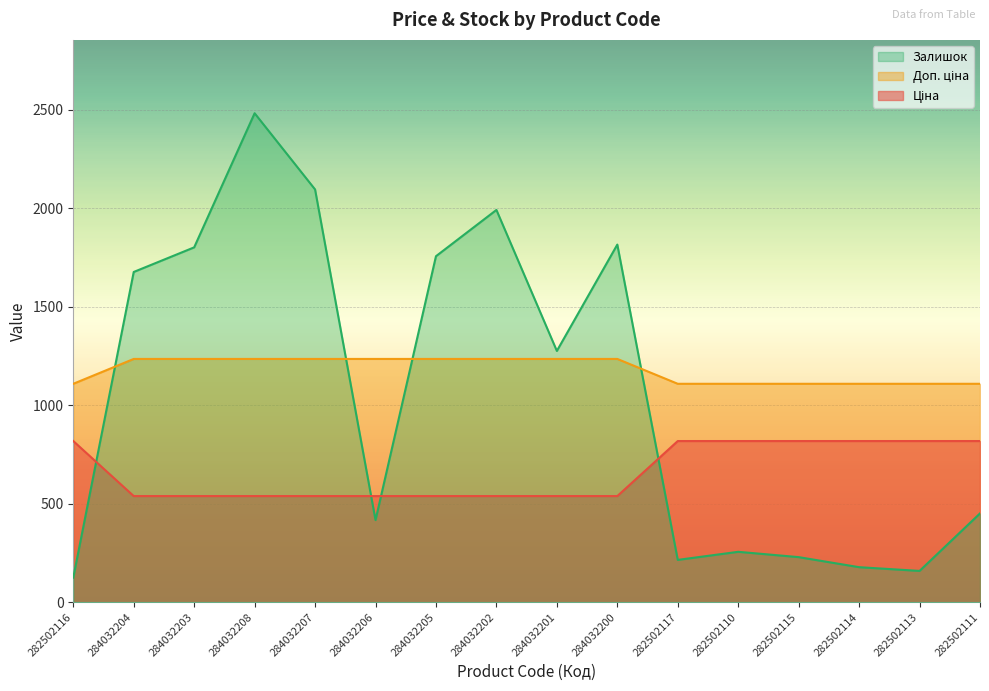

The Залишок series shows 1992.0 at 284032202. True or false?

True